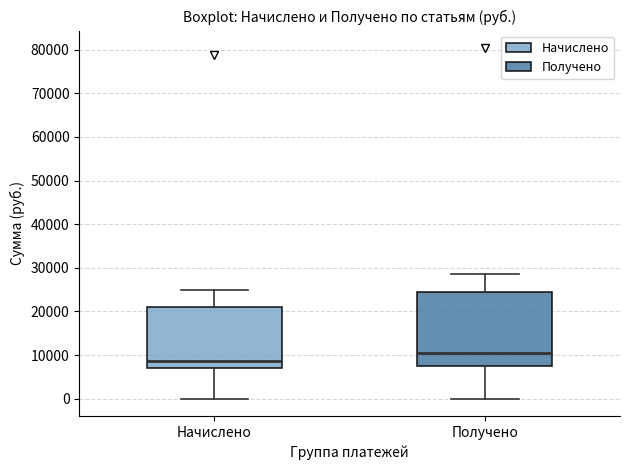

Which box has the highest median line?

Получено